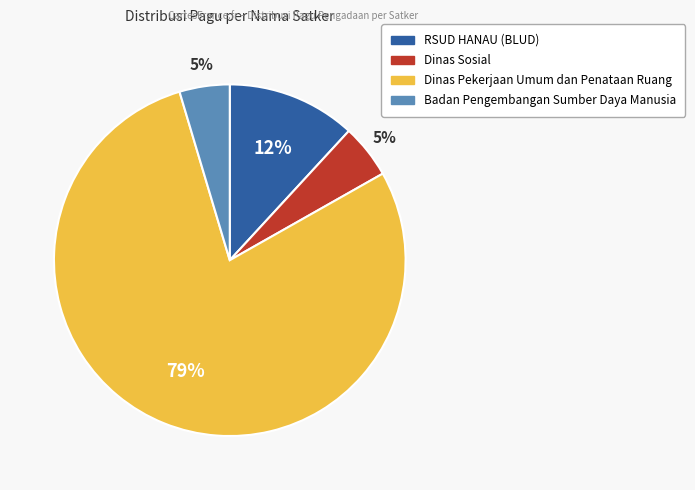

Is there any slice that represents more than half of the pie?

Yes